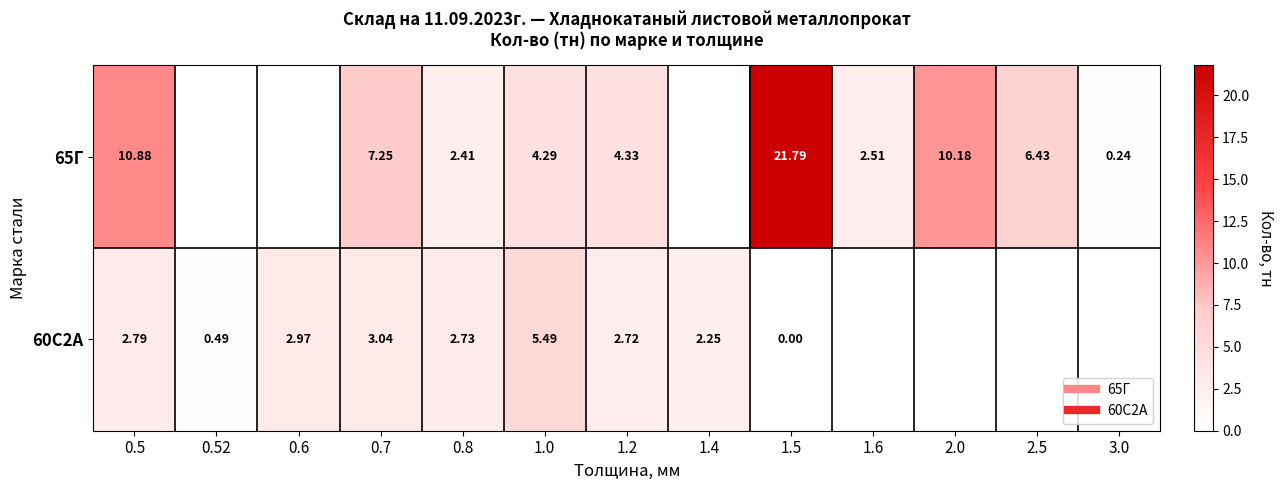

What is the greatest value displayed?

21.8